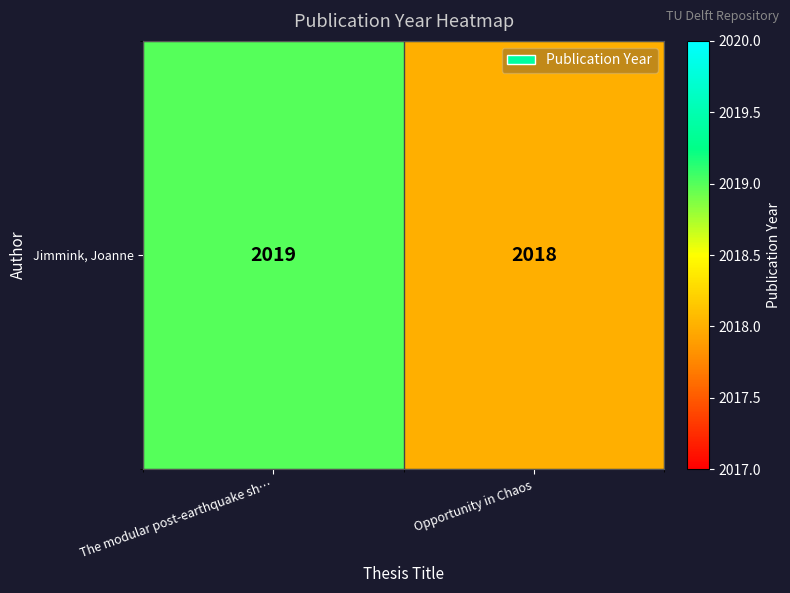

What is the change in value from The modular post-earthquake sh… to Opportunity in Chaos?

-1